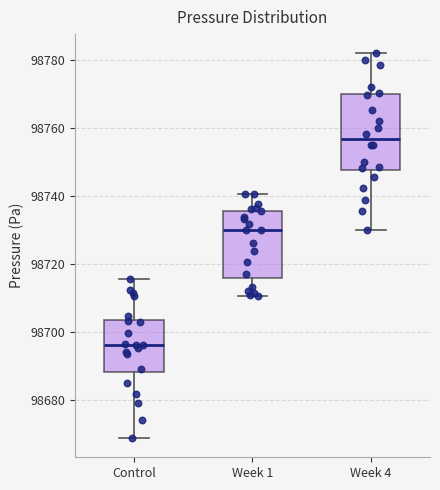

Reading left to right, read every box against the y-axis: the position of its median line, the range the box covers, and the ends of its whiskers. The values are not printed on the chart, so give them approximately, as read against the axis.

Control: median 98696, box 98688 to 98704, whiskers 98668 to 98716
Week 1: median 98730, box 98716 to 98736, whiskers 98710 to 98740
Week 4: median 98756, box 98748 to 98770, whiskers 98730 to 98782